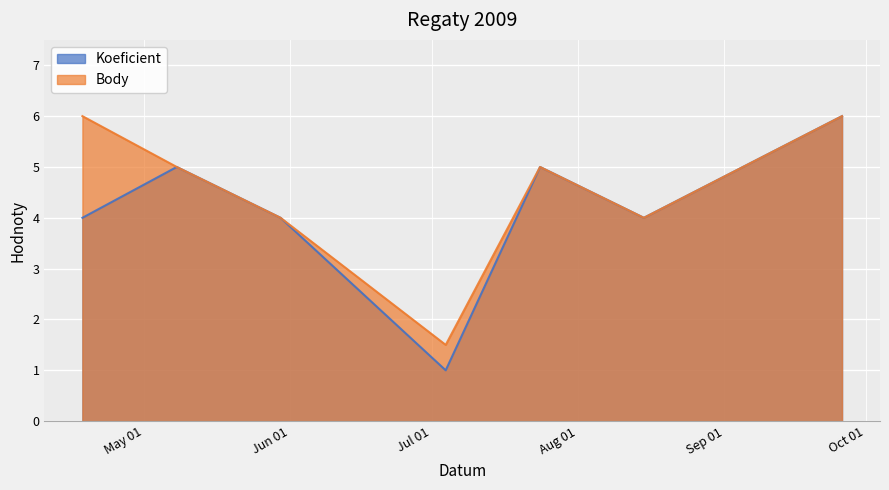

Count the number of categories in the chart.

7